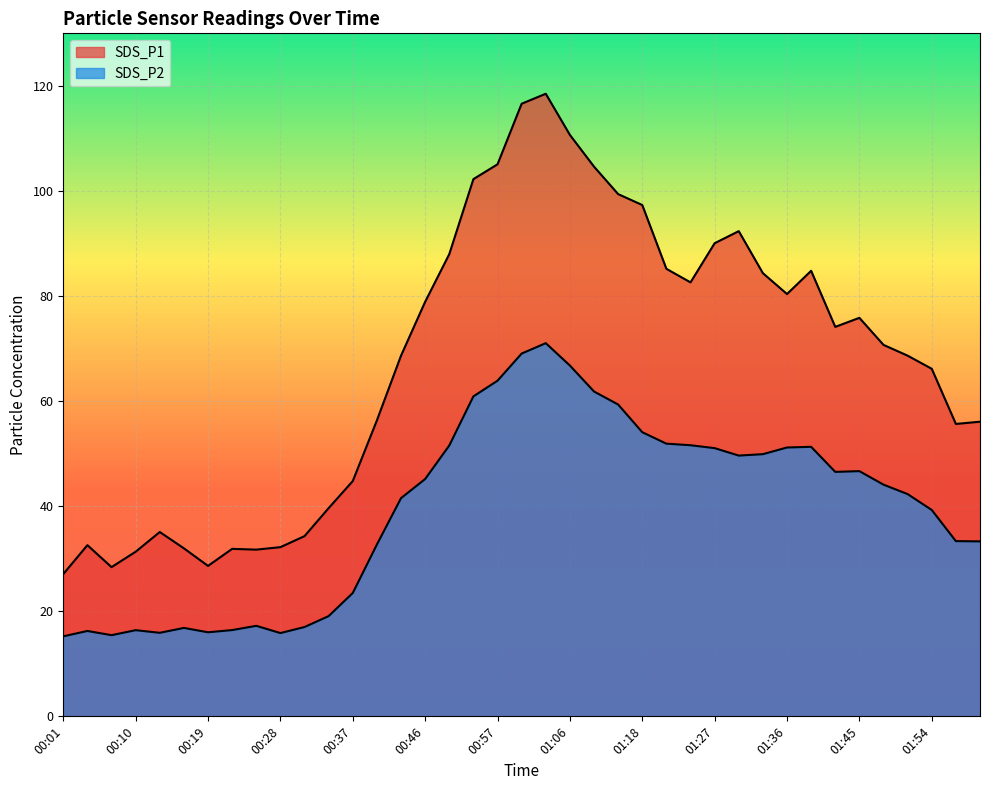

True or false: SDS_P1 and SDS_P2 cross at least once.

False